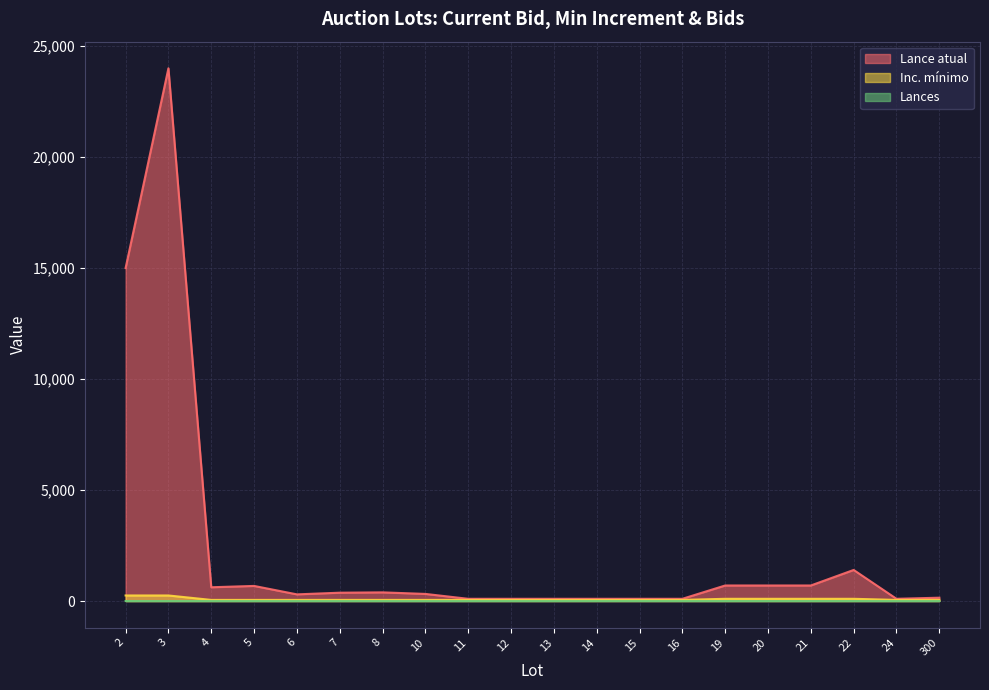

What is the value of the Lances point at the 12th from the left?

1